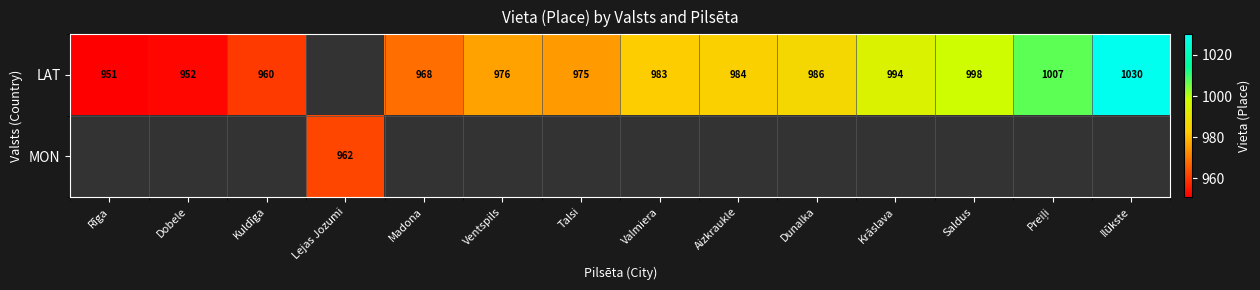

The LAT series shows 994 at Krāslava. True or false?

True